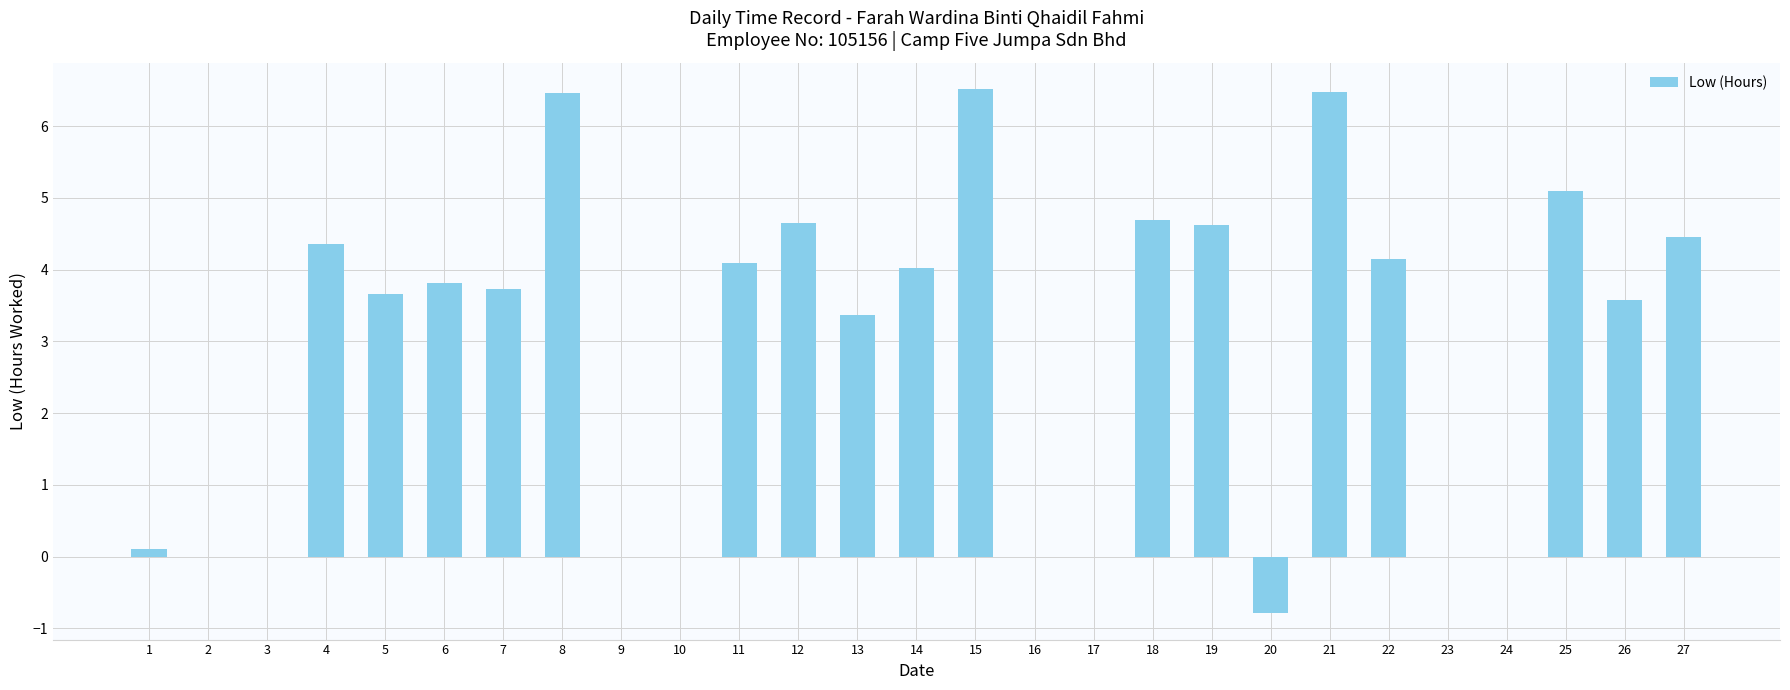

How many data points does each series have?

27